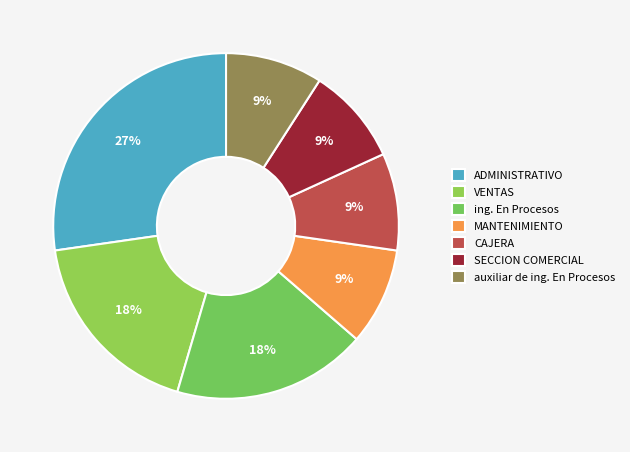

Count the number of slices in the pie.

7